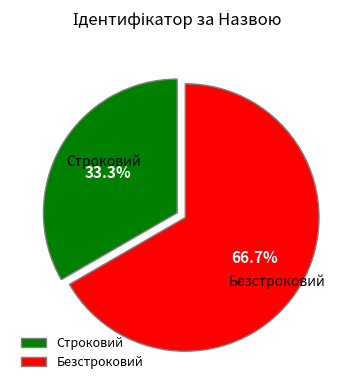

To the nearest percent, what is the average slice percentage?

50%